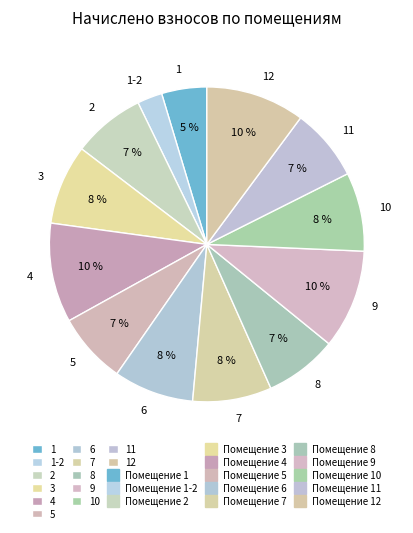

True or false: 4 accounts for 10% of the total.

True